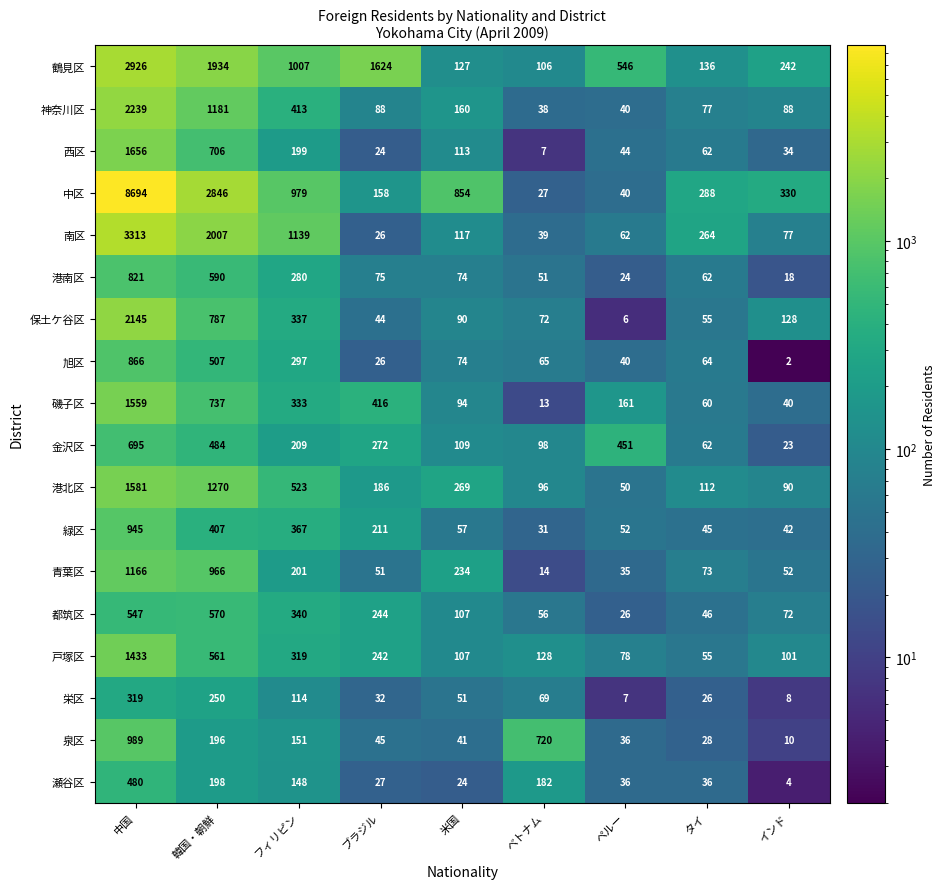

List the series in order of their peak value, lowest first.

栄区, 瀬谷区, 都筑区, 金沢区, 港南区, 旭区, 緑区, 泉区, 青葉区, 戸塚区, 磯子区, 港北区, 西区, 保土ケ谷区, 神奈川区, 鶴見区, 南区, 中区